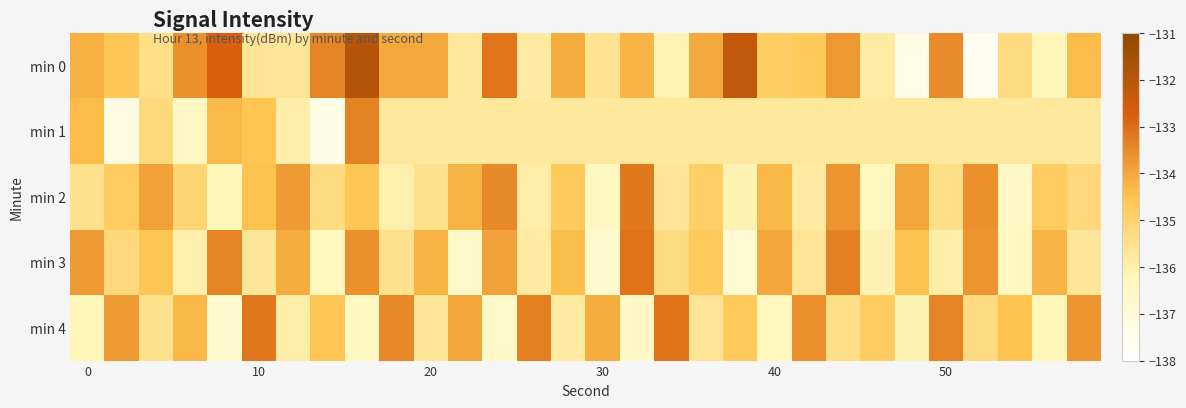

Reading right to left, what are all the values shown in this chart?

min 0: -134.4	-136.2	-135.3	-137.7	-133.5	-137.3	-135.8	-133.8	-134.7	-134.8	-132.3	-134.1	-136.1	-134.2	-135.6	-134.1	-135.8	-133.1	-135.8	-134.1	-134.1	-132.0	-133.4	-135.7	-135.6	-132.8	-133.6	-135.4	-134.6	-134.2
min 1: -135.7	-135.7	-135.7	-135.7	-135.7	-135.7	-135.7	-135.7	-135.7	-135.7	-135.7	-135.7	-135.7	-135.7	-135.7	-135.7	-135.7	-135.7	-135.7	-135.7	-135.7	-133.4	-137.3	-136.0	-134.5	-134.3	-136.4	-135.2	-137.3	-134.4
min 2: -135.2	-134.8	-136.5	-133.6	-135.4	-134.0	-136.3	-133.7	-135.8	-134.3	-136.1	-134.9	-135.6	-133.2	-136.4	-134.7	-135.9	-133.5	-134.2	-135.5	-136.0	-134.6	-135.3	-133.8	-134.5	-136.2	-135.1	-133.9	-134.8	-135.5
min 3: -135.7	-134.2	-136.4	-133.7	-135.9	-134.5	-136.1	-133.3	-135.6	-134.0	-136.9	-134.7	-135.3	-133.1	-136.7	-134.4	-135.8	-133.9	-136.6	-134.2	-135.5	-133.6	-136.3	-134.1	-135.7	-133.4	-136.0	-134.6	-135.2	-133.8
min 4: -133.7	-136.2	-134.5	-135.3	-133.4	-136.1	-134.8	-135.4	-133.6	-136.3	-134.7	-135.6	-133.1	-136.5	-134.1	-135.8	-133.3	-136.6	-134.0	-135.7	-133.5	-136.4	-134.6	-135.9	-133.2	-136.7	-134.3	-135.5	-133.8	-136.2